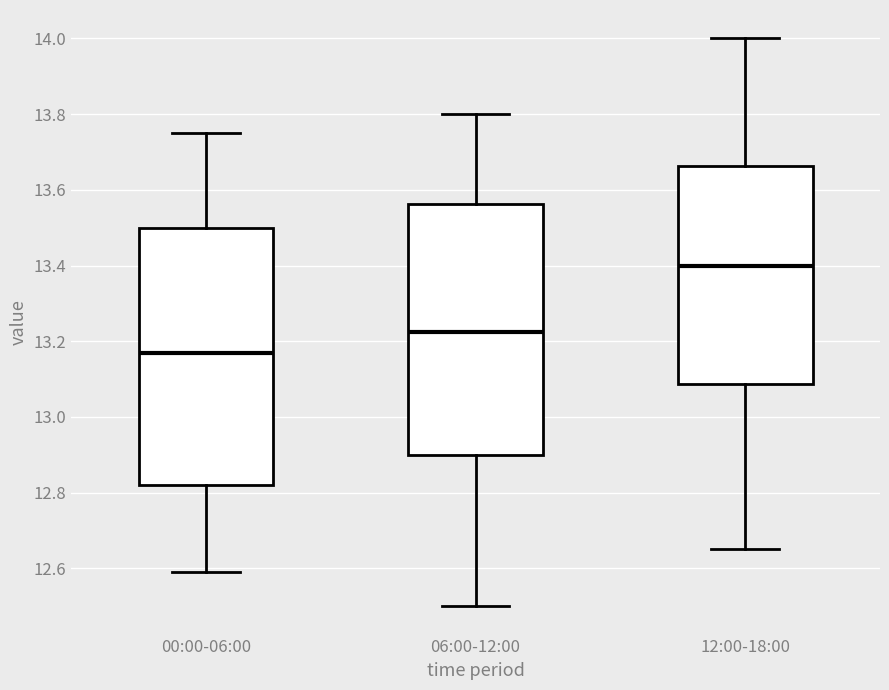

Reading left to right, read every box against the y-axis: the position of its median line, the range the box covers, and the ends of its whiskers. The values are not printed on the chart, so give them approximately, as read against the axis.

00:00-06:00: median 13.18, box 12.82 to 13.50, whiskers 12.60 to 13.76
06:00-12:00: median 13.22, box 12.90 to 13.56, whiskers 12.50 to 13.80
12:00-18:00: median 13.40, box 13.08 to 13.66, whiskers 12.66 to 14.00